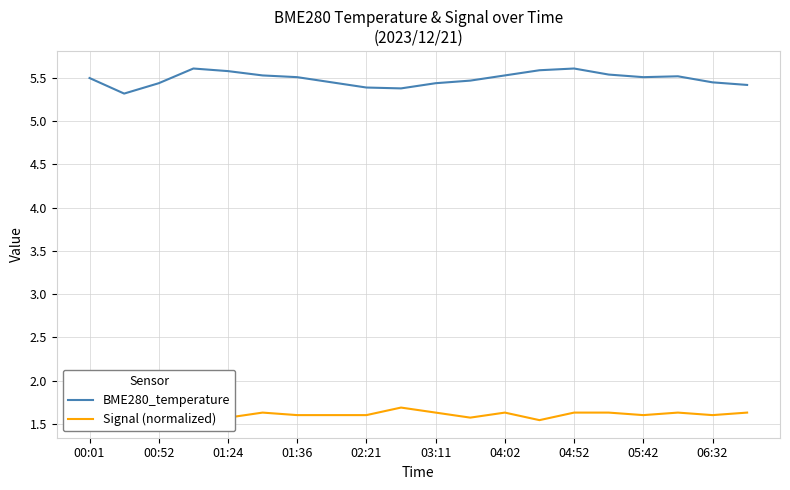

What is the highest value of the BME280_temperature series?

5.6